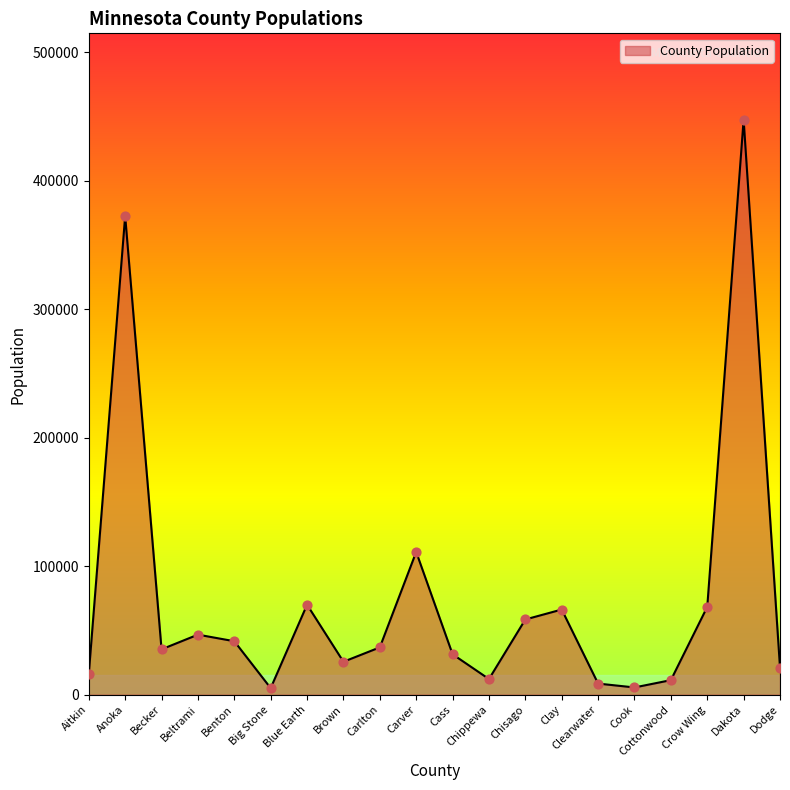

Approximately how many times larger is the value at Carver compared to Crow Wing?

1.6